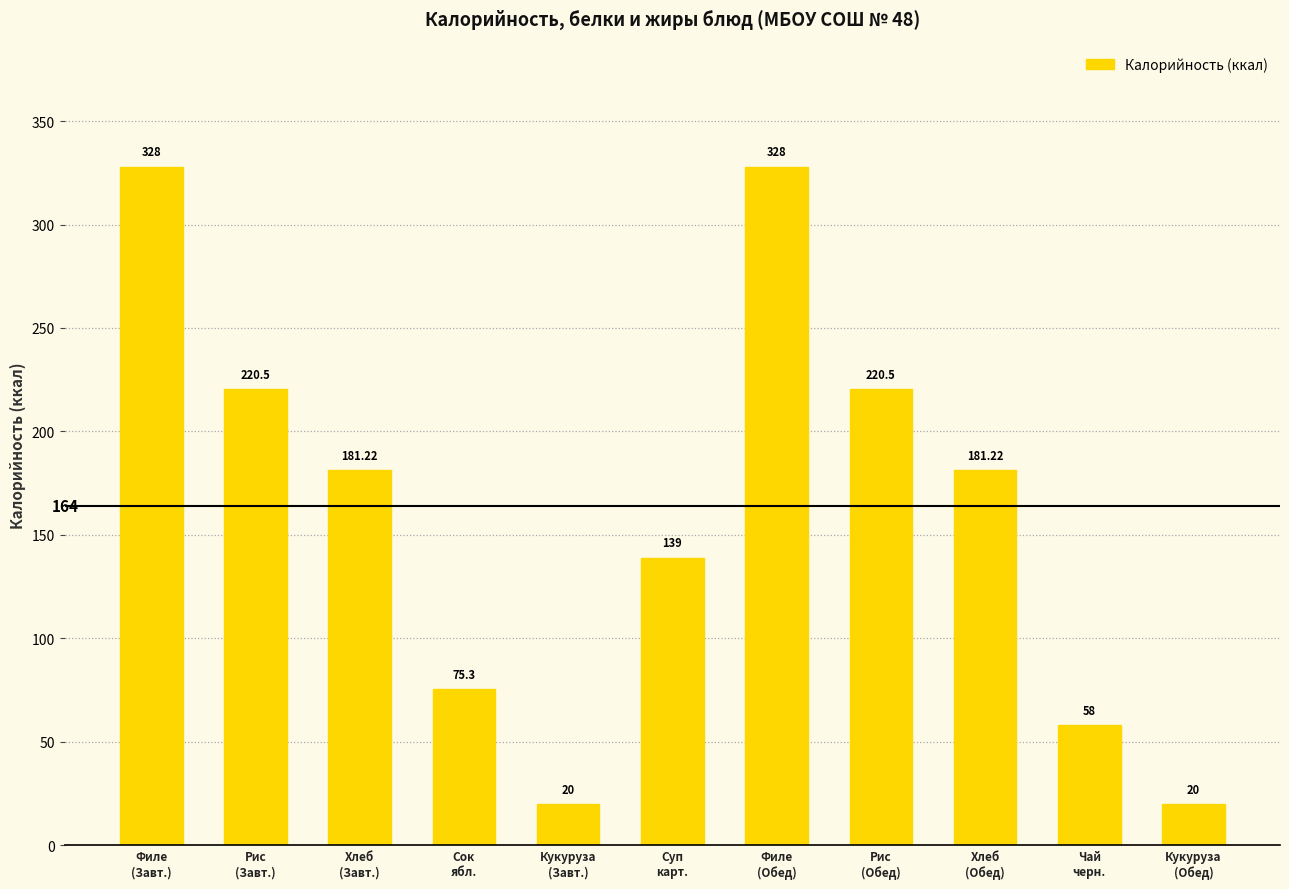

What is the label of the 9th bar from the left?

Хлеб
(Обед)